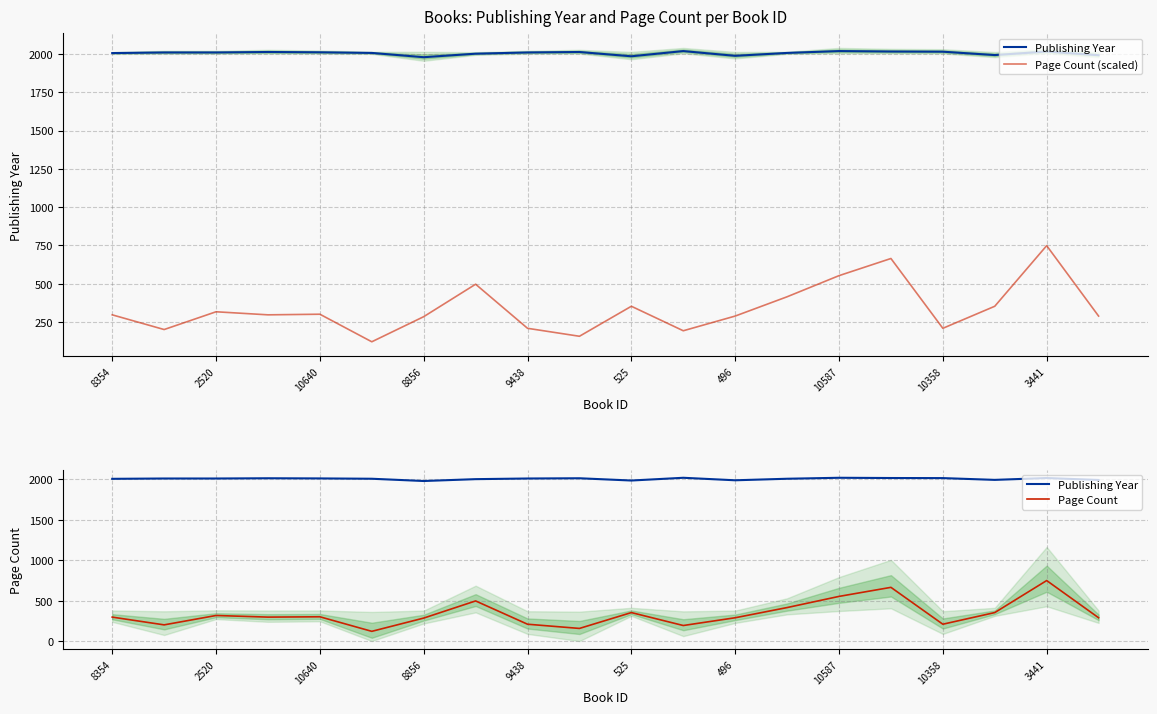

How many data points in Page Count (scaled) are less than 296?

9